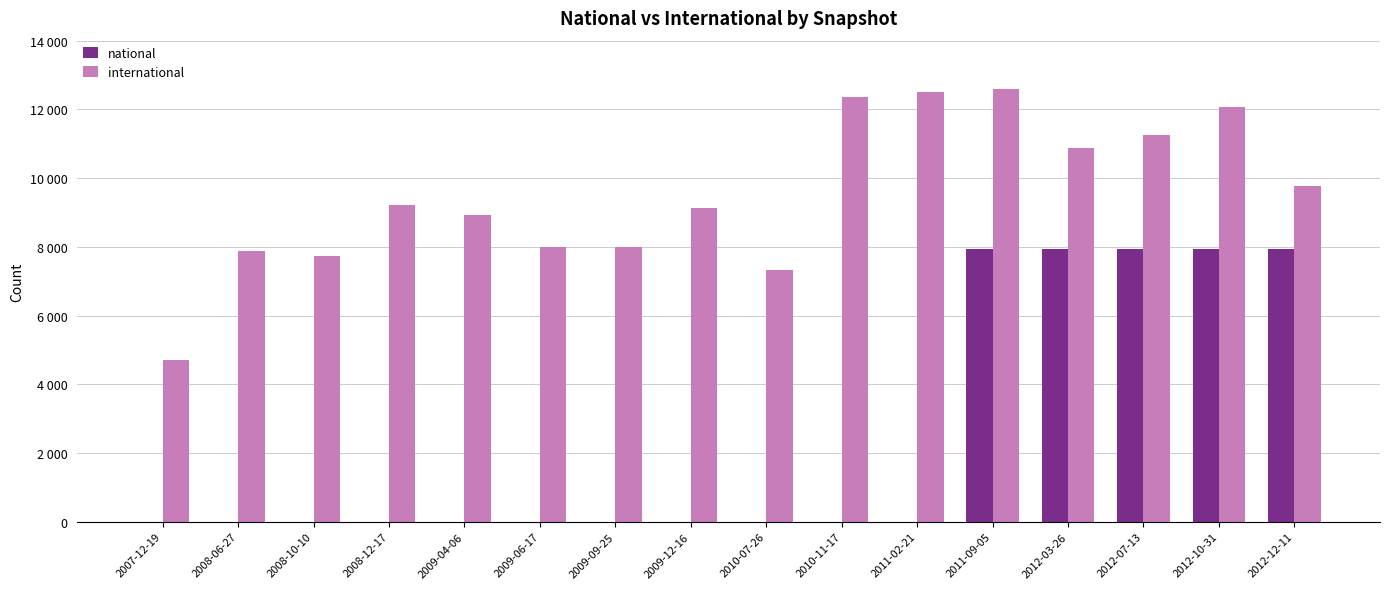

What is the lowest value of the international series?

4698